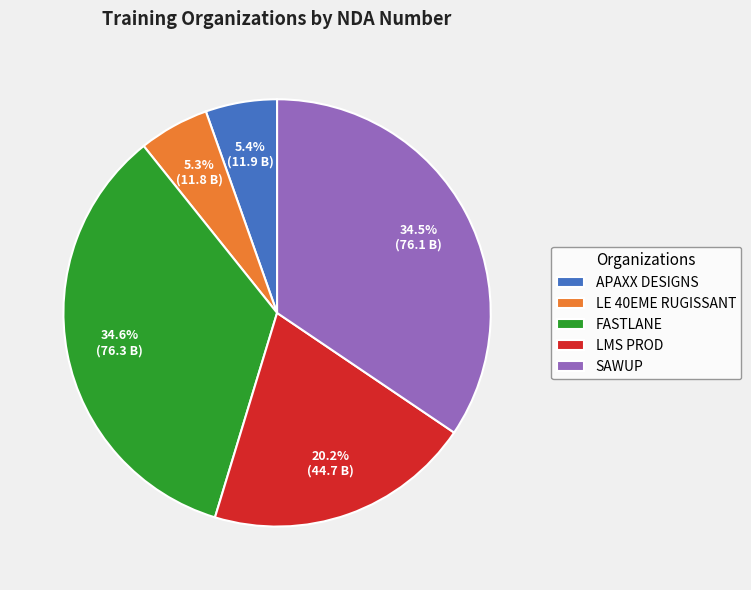

Which has a higher value, APAXX DESIGNS or LMS PROD?

LMS PROD